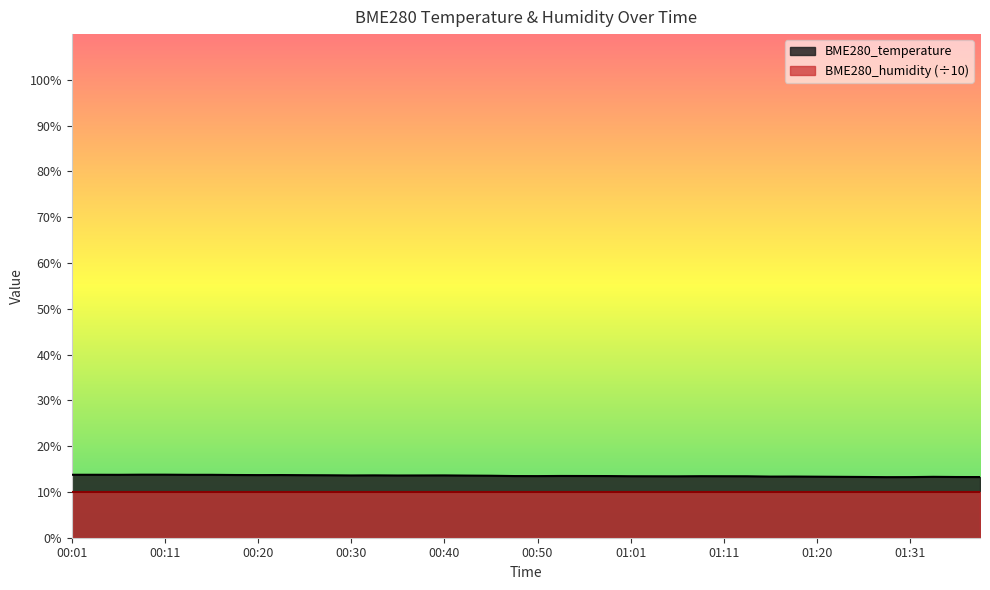

Between 01:03 and 01:31, which is larger?

01:03